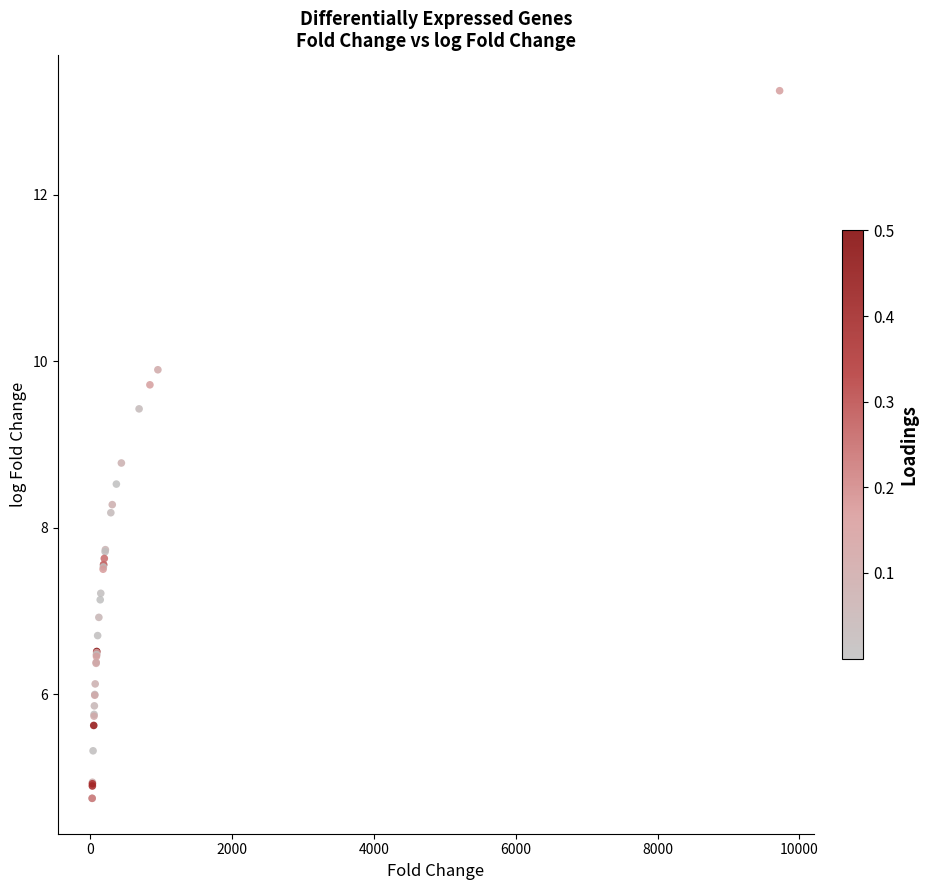

What Y value in the scatter plot is closest to 9?

8.8